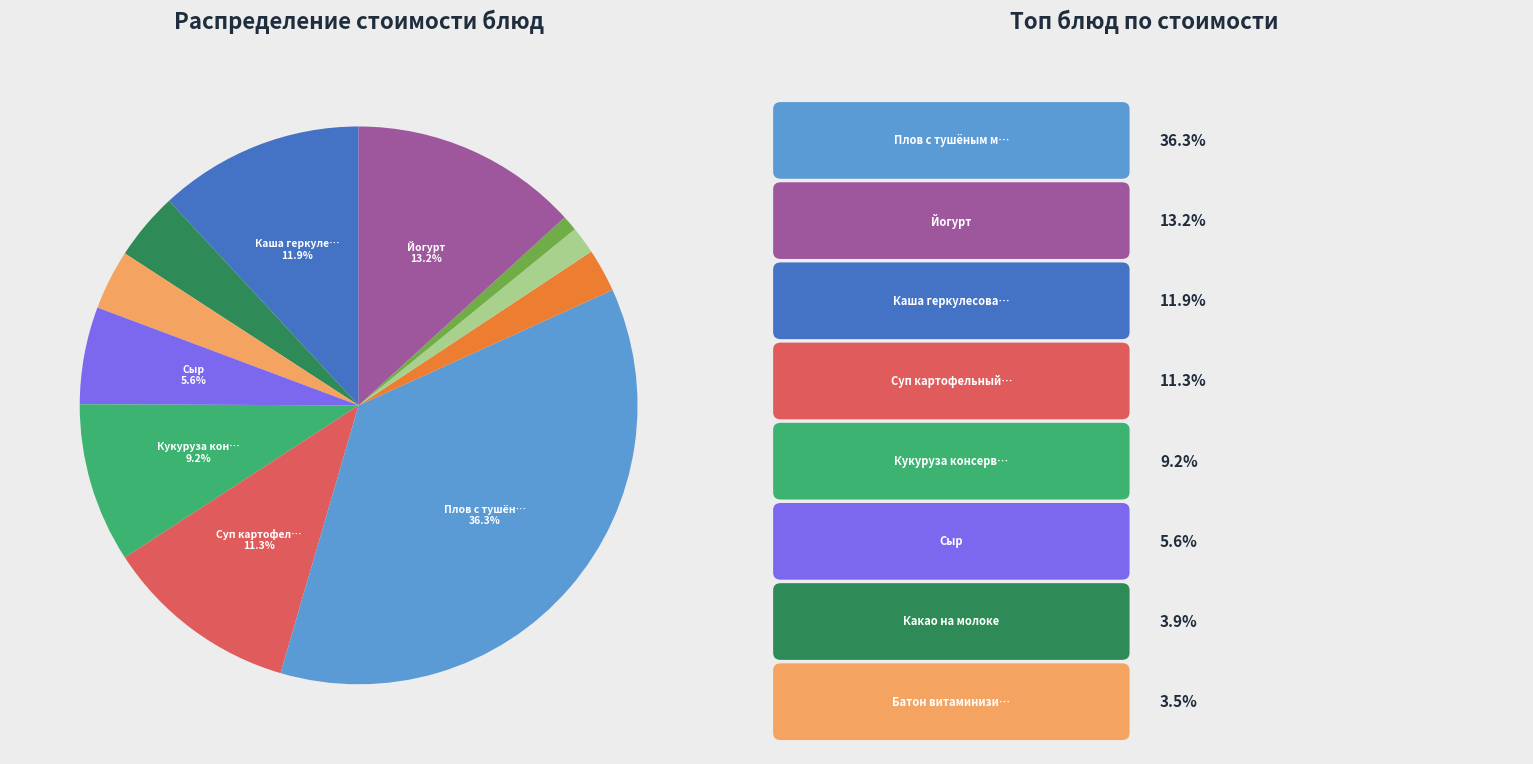

Does any single category account for the majority?

No